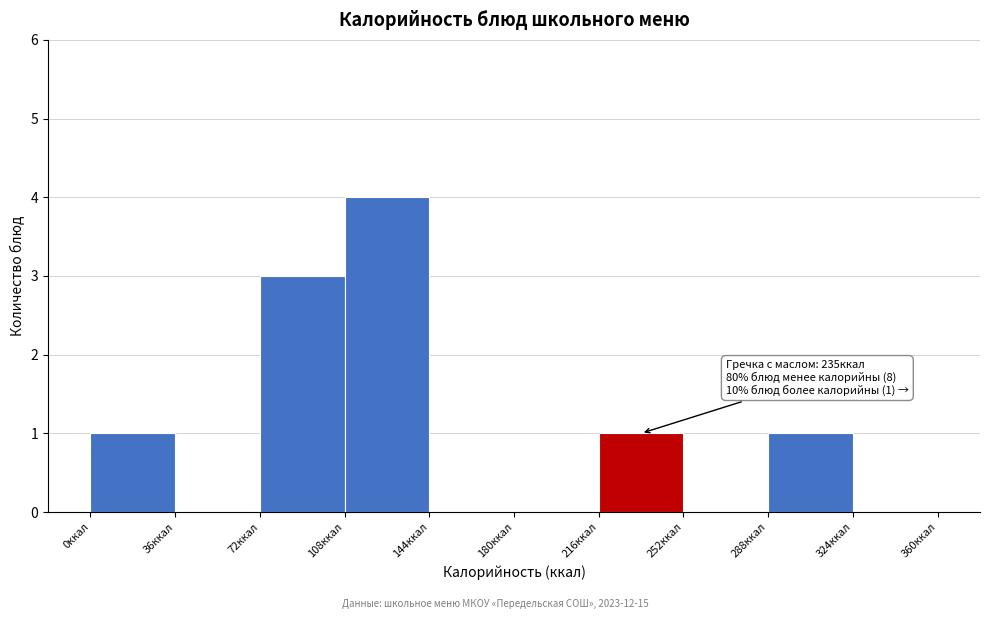

Over which range of the x-axis is the bar tallest?

108 to 144